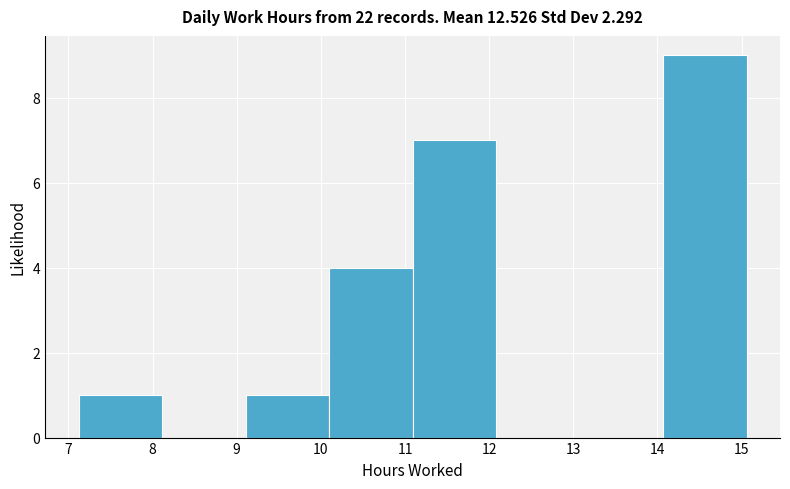

How tall is the bar that spans 11.1 to 12.1 on the x-axis? Neither the bar edges nor the heights are printed on the chart, so give them approximately, as read against the axes.

7